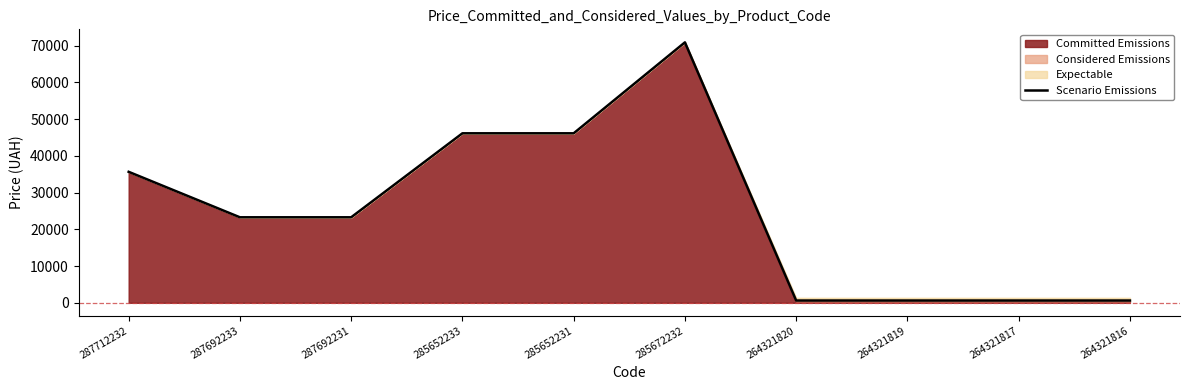

True or false: there are more than 0 points higher than both neighbors.

True